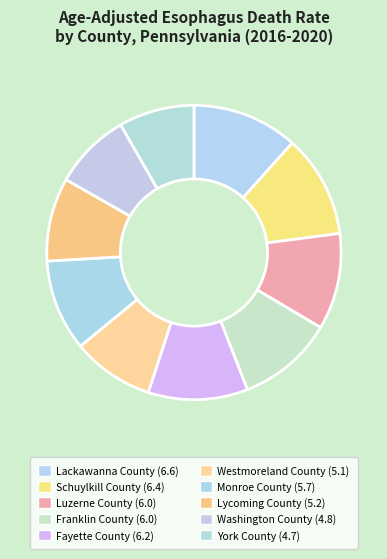

Rank the categories by value from highest to lowest.

Lackawanna County, Schuylkill County, Fayette County, Luzerne County, Franklin County, Monroe County, Lycoming County, Westmoreland County, Washington County, York County